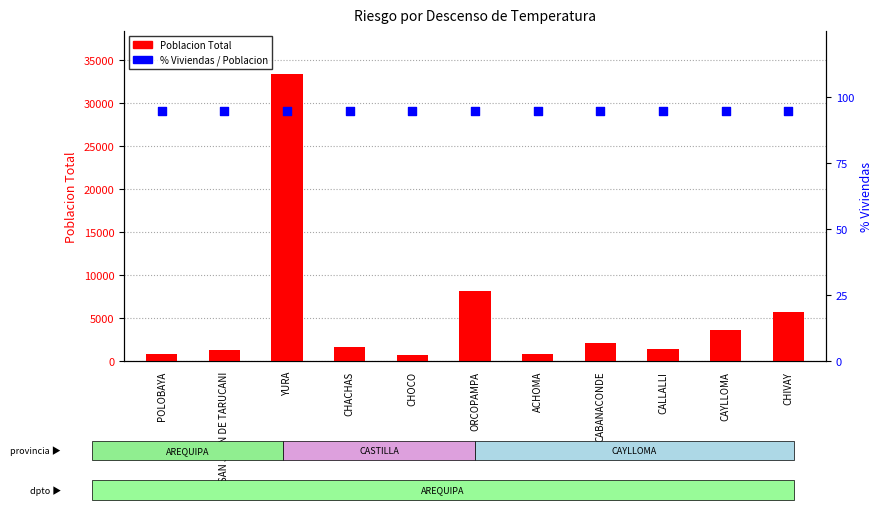

What is the total value across all series at SAN JUAN DE TARUCANI?

1472